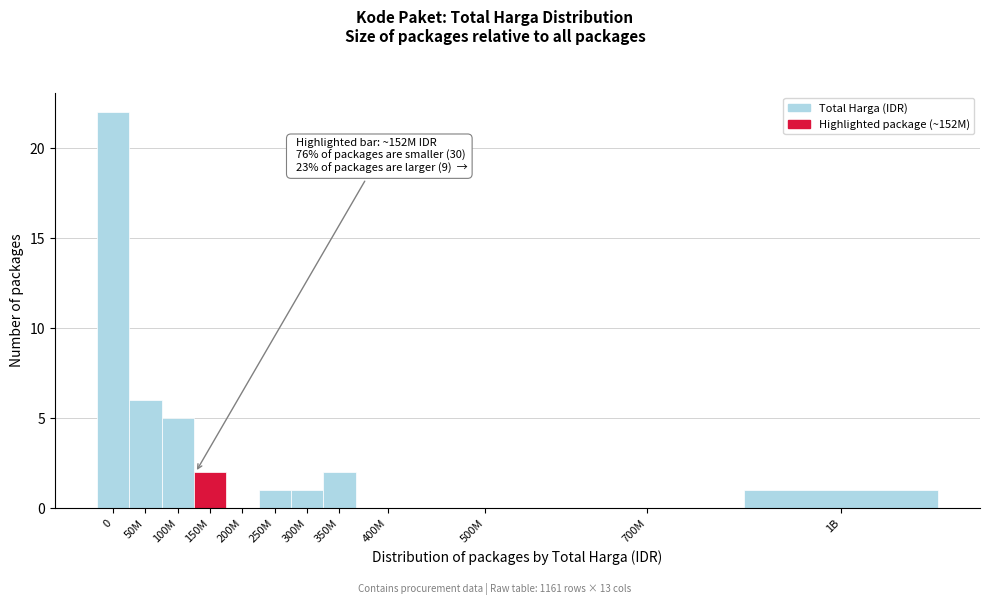

Reading left to right, extract all data points from this chart.

0=22	50M=6	100M=5	150M=2	200M=0	250M=1	300M=1	350M=2	400M=0	500M=0	700M=0	1B=1